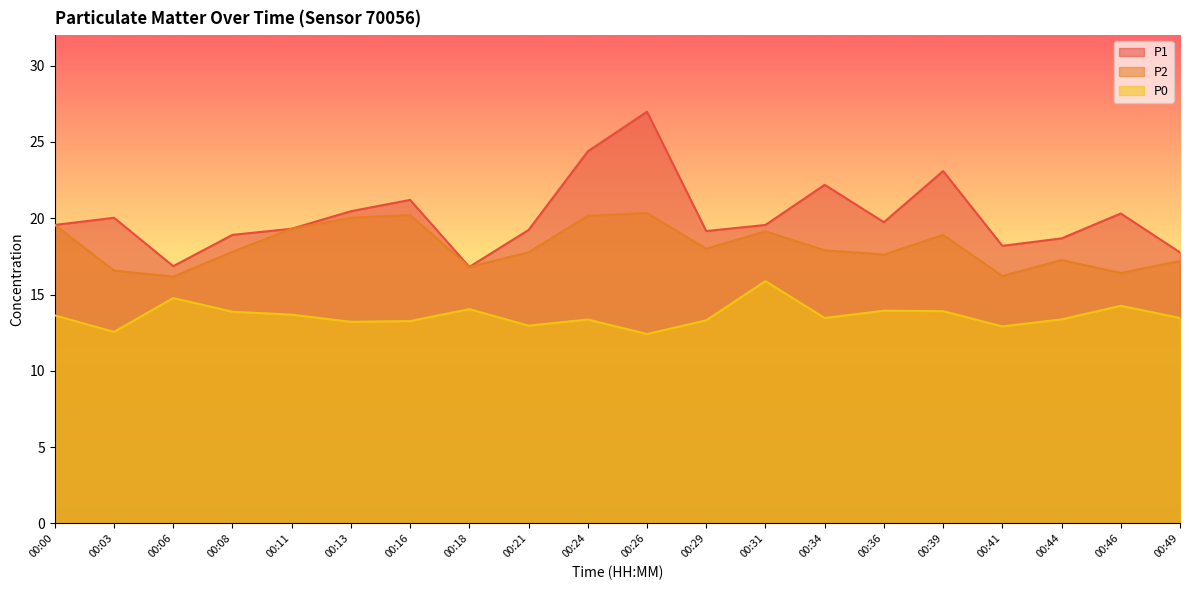

How many lines are shown in the chart?

3